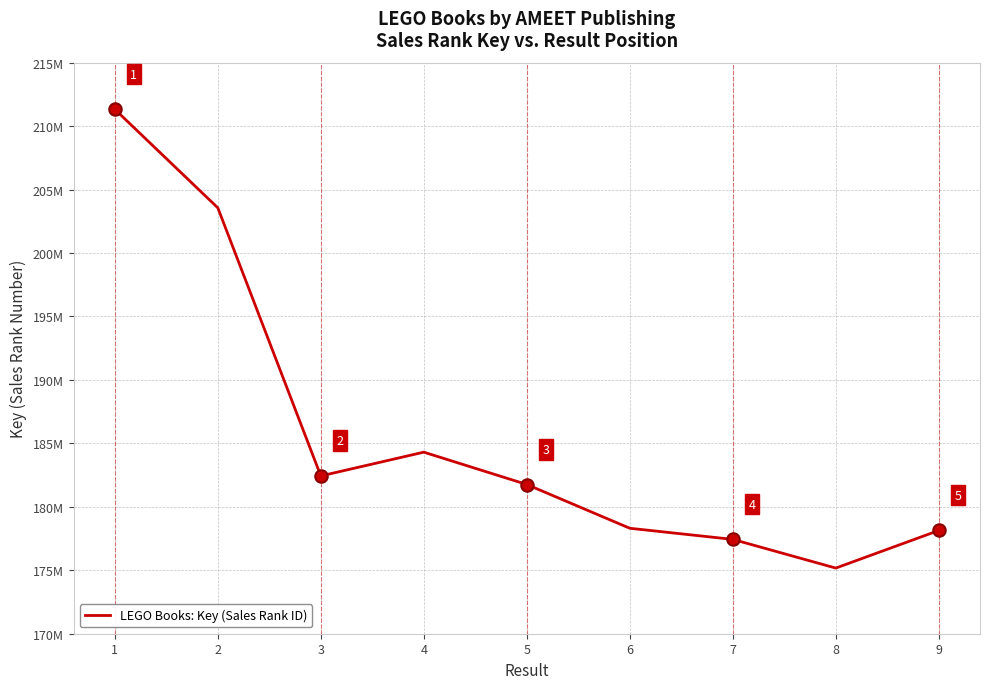

Is this an area chart (filled region under the line)?

No